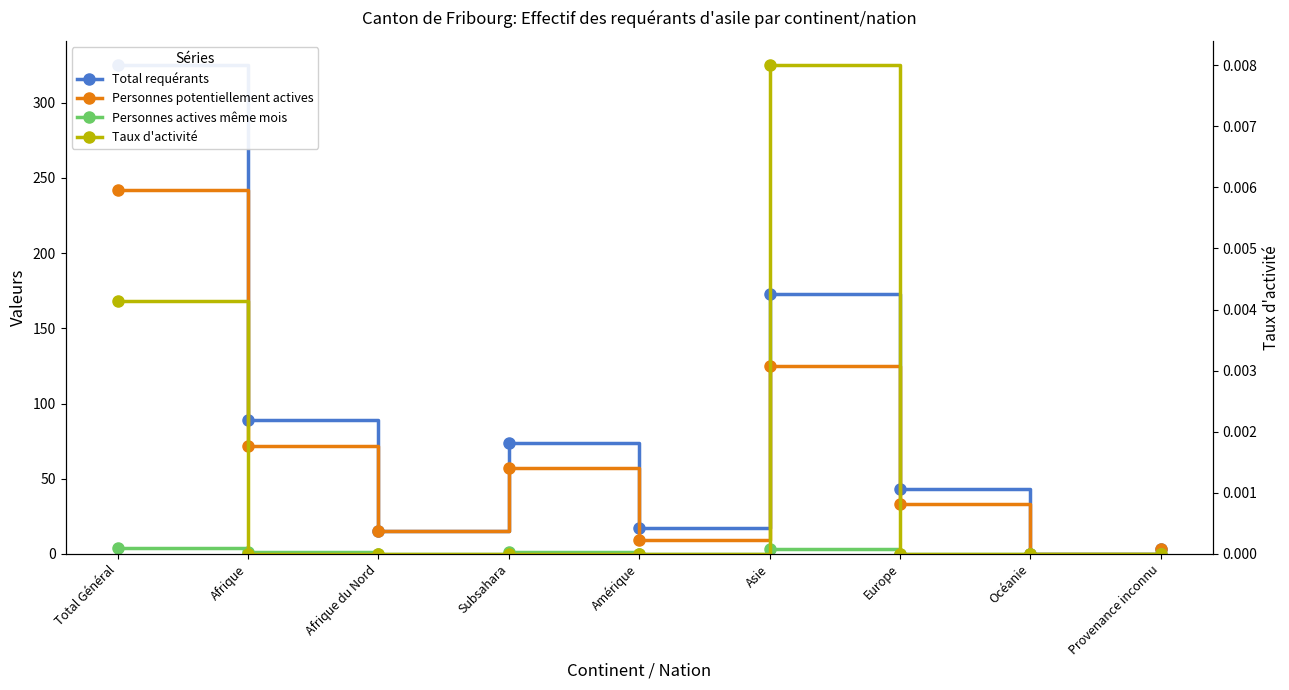

True or false: Personnes actives même mois and Personnes potentiellement actives cross at least once.

False